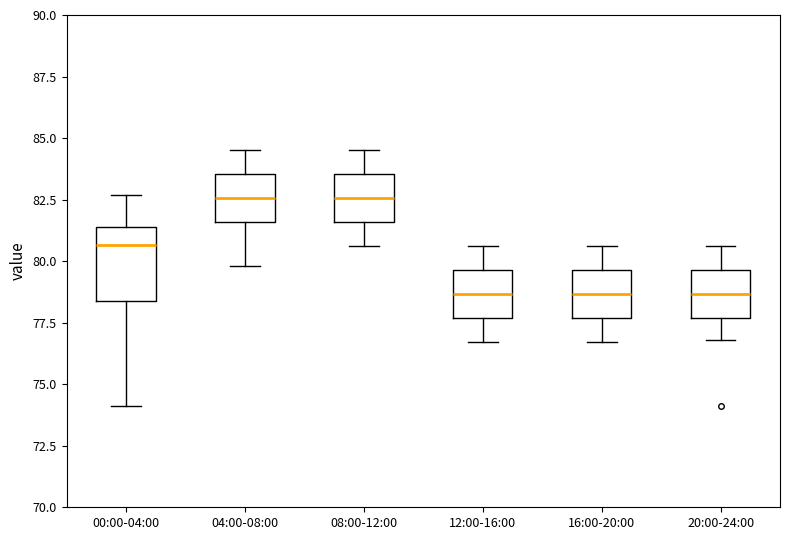

Reading left to right, read every box against the y-axis: the position of its median line, the range the box covers, and the ends of its whiskers. The values are not printed on the chart, so give them approximately, as read against the axis.

00:00-04:00: median 80.5, box 78.5 to 81.5, whiskers 74.0 to 82.5
04:00-08:00: median 82.5, box 81.5 to 83.5, whiskers 80.0 to 84.5
08:00-12:00: median 82.5, box 81.5 to 83.5, whiskers 80.5 to 84.5
12:00-16:00: median 78.5, box 77.5 to 79.5, whiskers 76.5 to 80.5
16:00-20:00: median 78.5, box 77.5 to 79.5, whiskers 76.5 to 80.5
20:00-24:00: median 78.5, box 77.5 to 79.5, whiskers 77.0 to 80.5